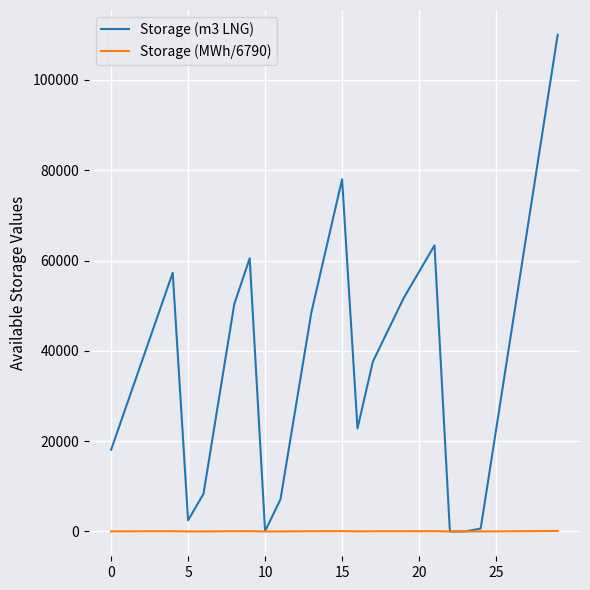

Which series has the widest spread of values?

Storage (m3 LNG)